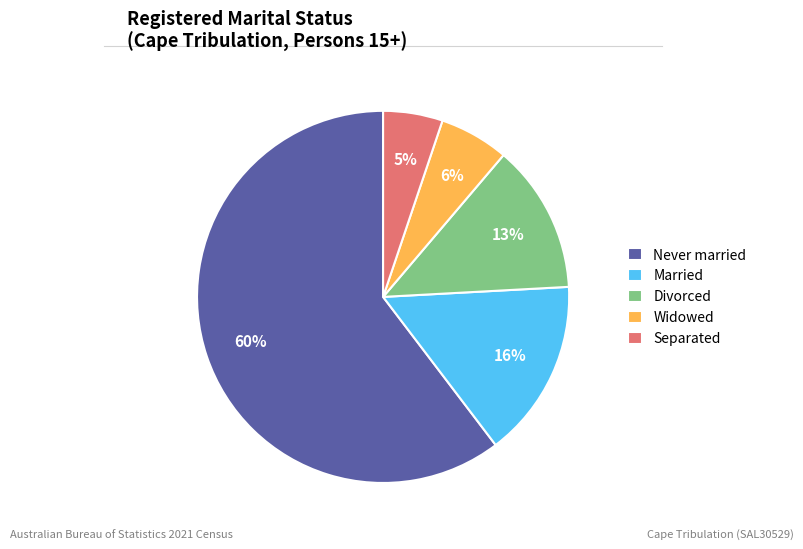

Which slice is the smallest?

Separated